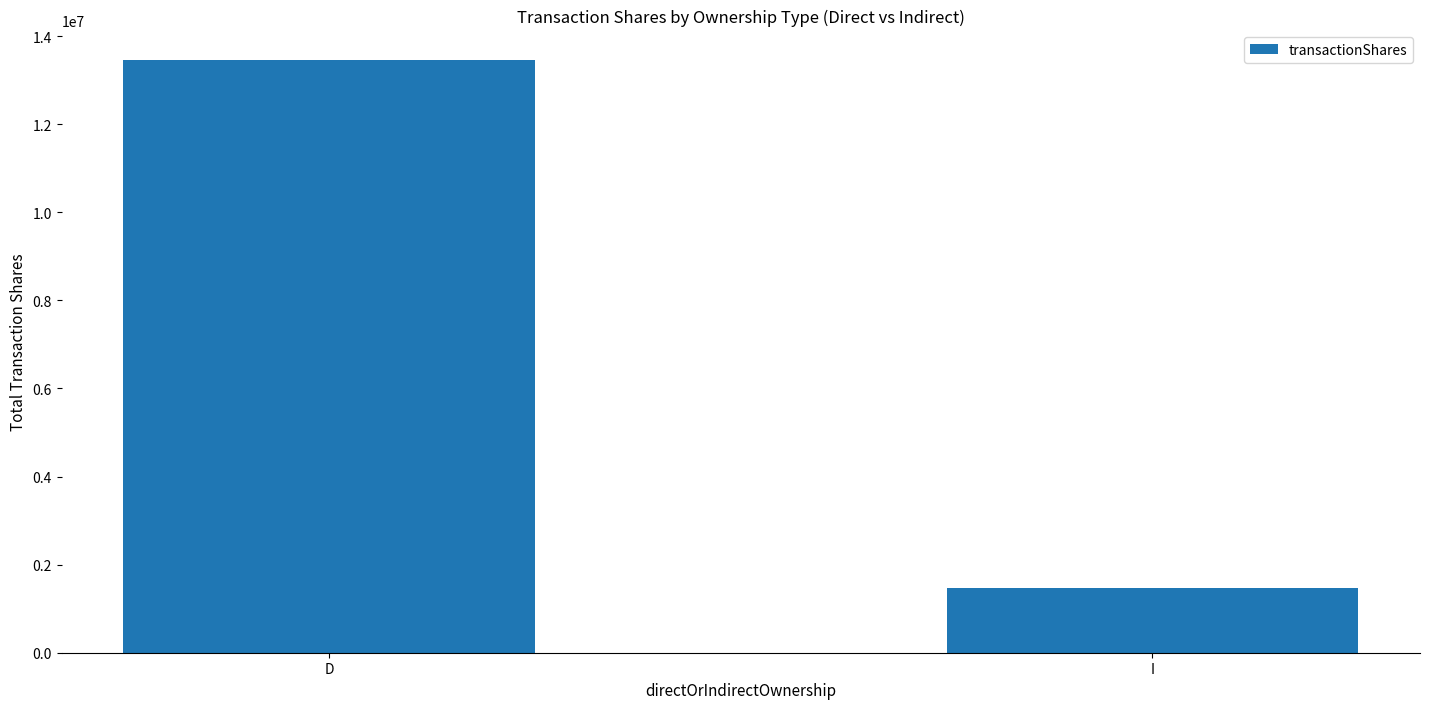

The chart shows a value of 21239930 at D. True or false?

False